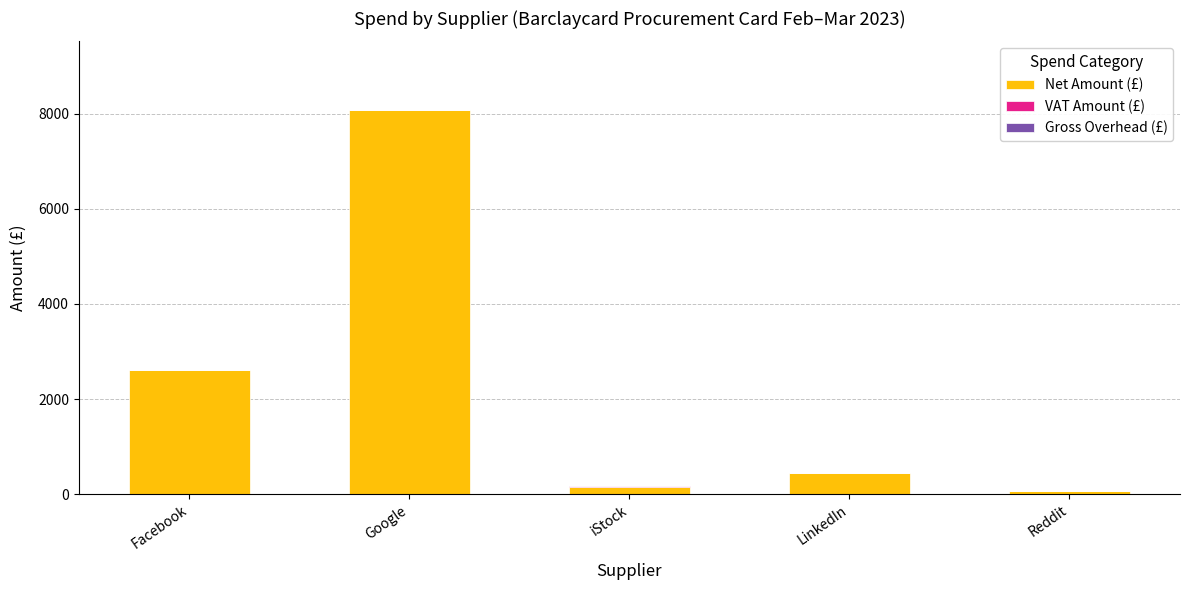

Is it true that Net Amount (£) equals 2167.1 at Google?

False